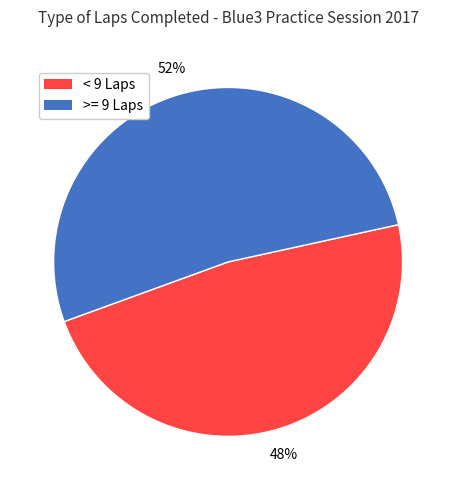

Is there any slice that represents more than half of the pie?

Yes